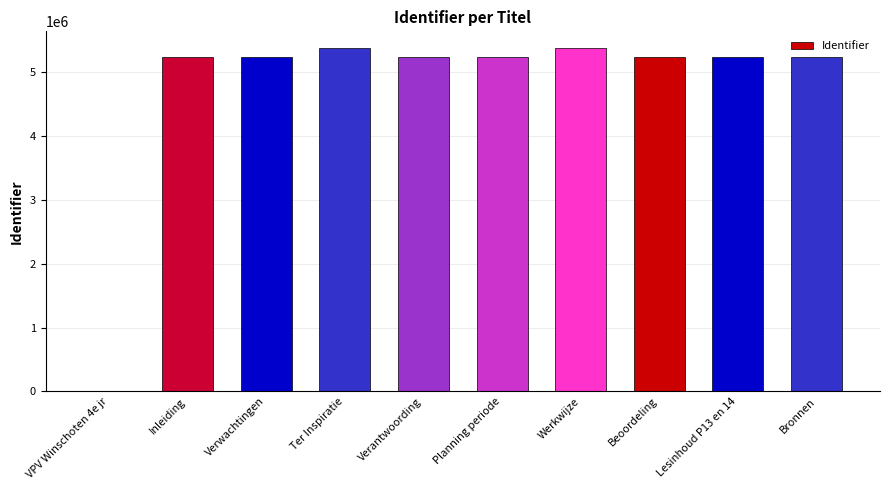

What is the sum of the values at Verwachtingen and Planning periode?

10479539